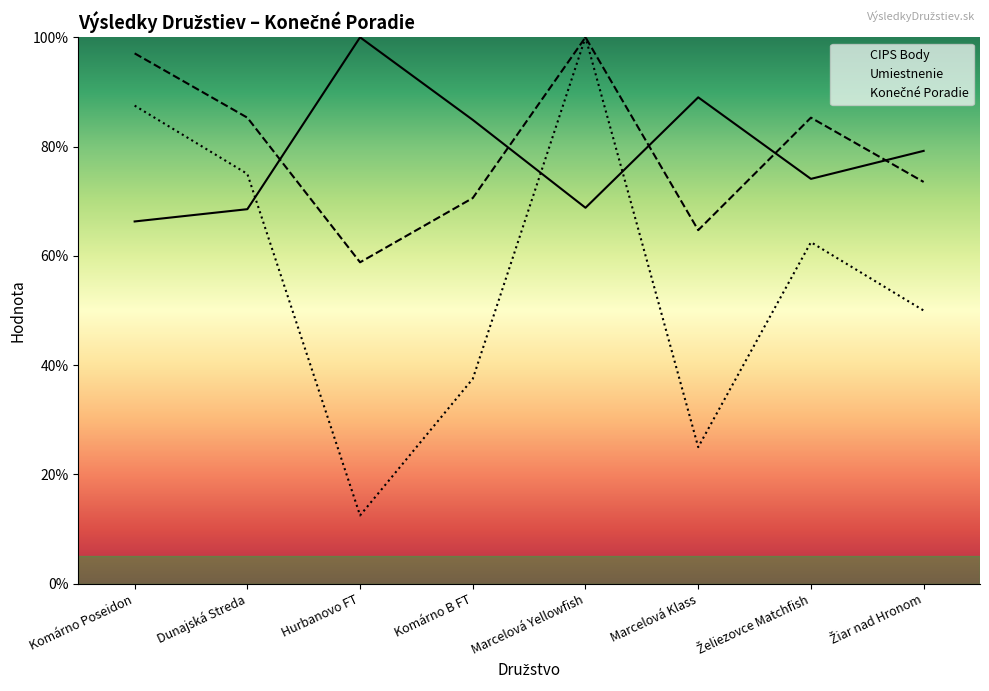

Where does the Umiestnenie series first go above 85?

Komárno Poseidon